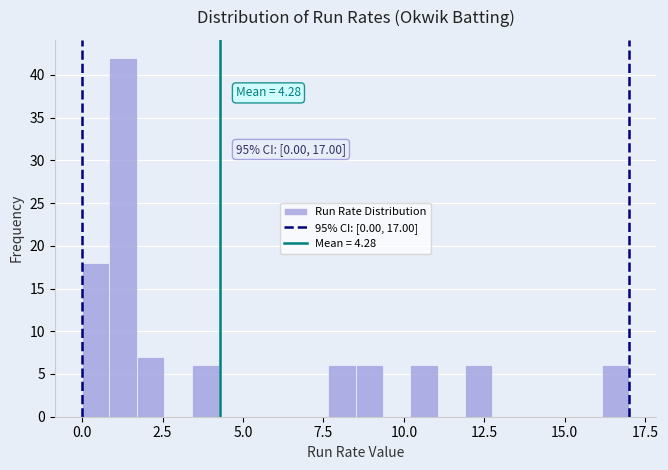

Around what value on the x-axis is the tallest bar? Give the approximate position of its centre, as read against the axis.

1.5